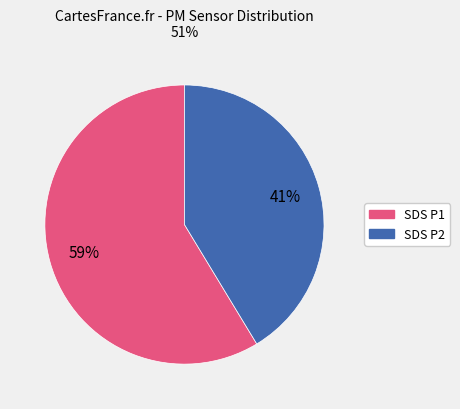

Count the number of slices in the pie.

2